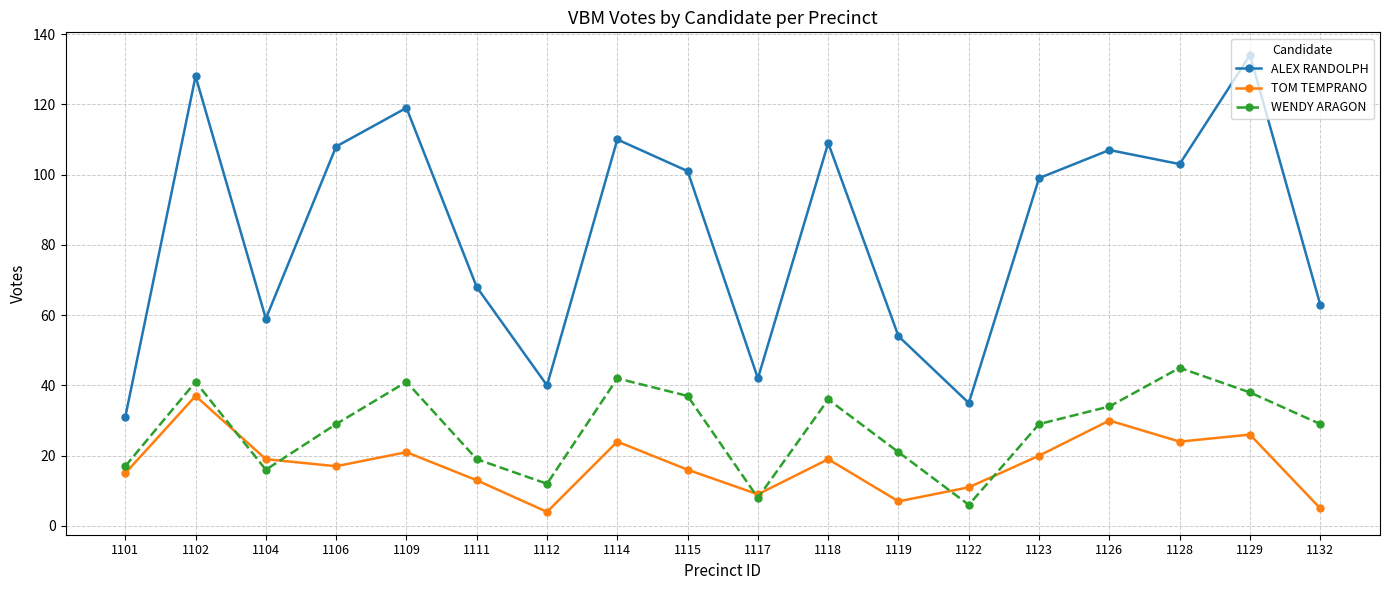

In WENDY ARAGON, how many points are lower than both neighbors (excluding endpoints)?

4